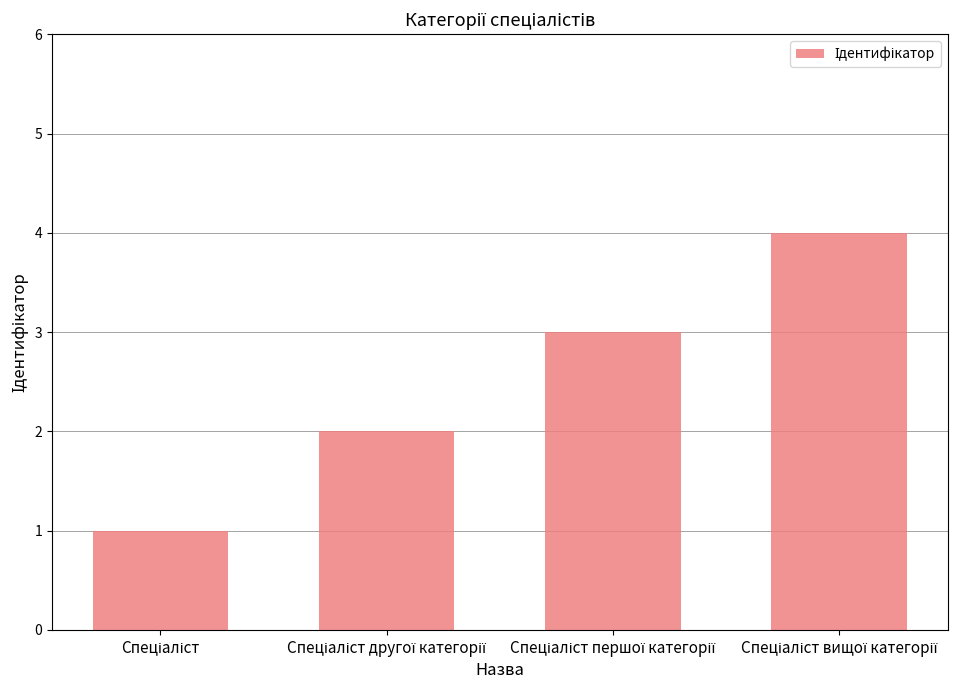

What is the difference between the maximum and minimum values?

3